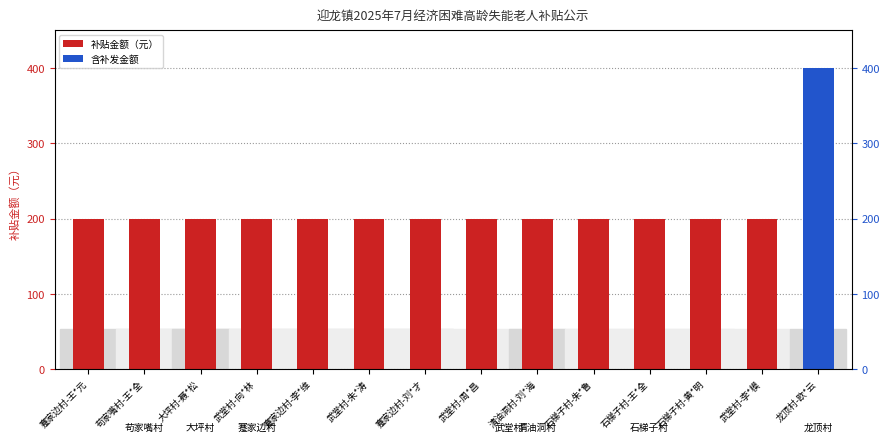

The value at 蹇家边村-王*元 is 52. True or false?

False